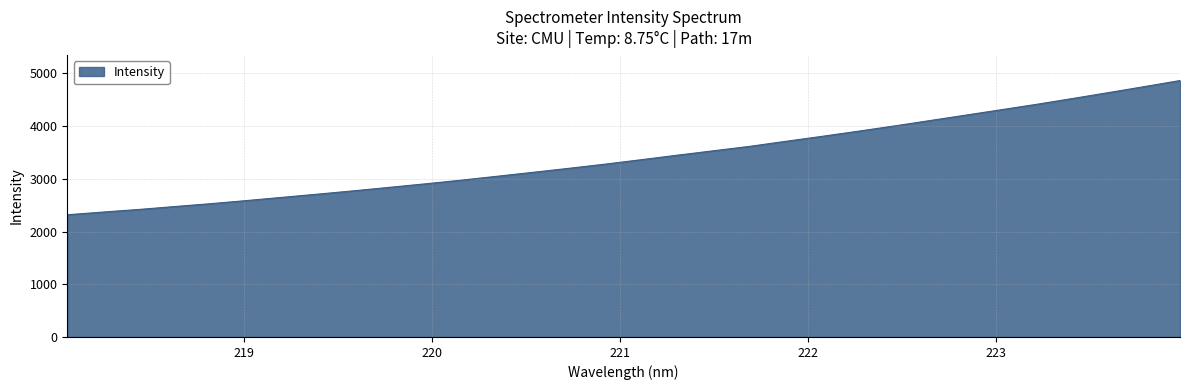

What is the difference between the maximum and minimum values?

2546.0